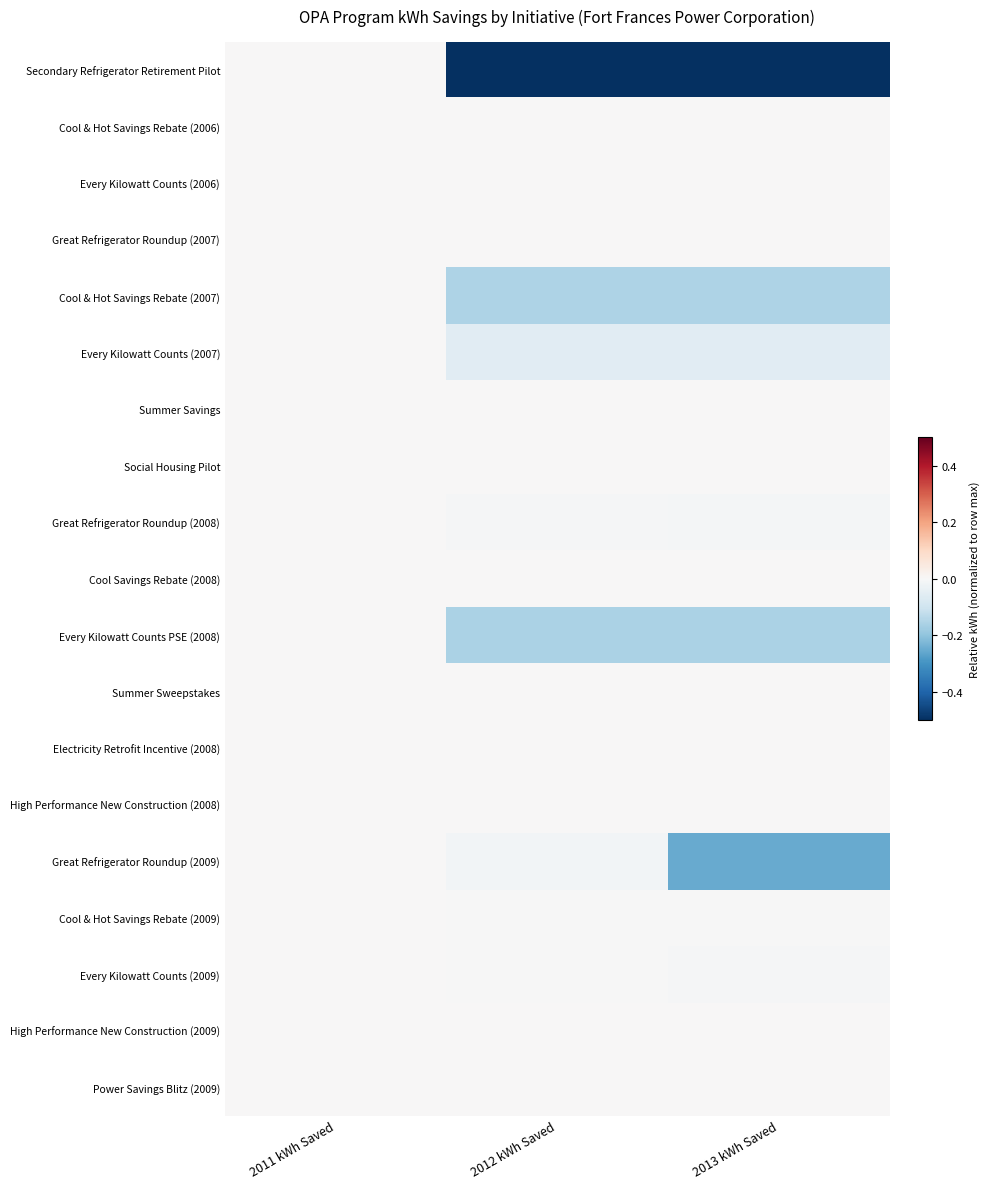

Reading right to left, what are all the values shown in this chart?

Secondary Refrigerator Retirement Pilot: 2013 kWh Saved=-1.0	2012 kWh Saved=-1.0	2011 kWh Saved=0.0
Cool & Hot Savings Rebate (2006): 2013 kWh Saved=0.0	2012 kWh Saved=0.0	2011 kWh Saved=0.0
Every Kilowatt Counts (2006): 2013 kWh Saved=0.0	2012 kWh Saved=0.0	2011 kWh Saved=0.0
Great Refrigerator Roundup (2007): 2013 kWh Saved=0.0	2012 kWh Saved=0.0	2011 kWh Saved=0.0
Cool & Hot Savings Rebate (2007): 2013 kWh Saved=-0.2	2012 kWh Saved=-0.2	2011 kWh Saved=0.0
Every Kilowatt Counts (2007): 2013 kWh Saved=-0.1	2012 kWh Saved=-0.1	2011 kWh Saved=0.0
Summer Savings: 2013 kWh Saved=0.0	2012 kWh Saved=0.0	2011 kWh Saved=0.0
Social Housing Pilot: 2013 kWh Saved=0.0	2012 kWh Saved=0.0	2011 kWh Saved=0.0
Great Refrigerator Roundup (2008): 2013 kWh Saved=-0.0	2012 kWh Saved=-0.0	2011 kWh Saved=0.0
Cool Savings Rebate (2008): 2013 kWh Saved=0.0	2012 kWh Saved=0.0	2011 kWh Saved=0.0
Every Kilowatt Counts PSE (2008): 2013 kWh Saved=-0.2	2012 kWh Saved=-0.2	2011 kWh Saved=0.0
Summer Sweepstakes: 2013 kWh Saved=0.0	2012 kWh Saved=0.0	2011 kWh Saved=0.0
Electricity Retrofit Incentive (2008): 2013 kWh Saved=0.0	2012 kWh Saved=0.0	2011 kWh Saved=0.0
High Performance New Construction (2008): 2013 kWh Saved=0.0	2012 kWh Saved=0.0	2011 kWh Saved=0.0
Great Refrigerator Roundup (2009): 2013 kWh Saved=-0.3	2012 kWh Saved=-0.0	2011 kWh Saved=0.0
Cool & Hot Savings Rebate (2009): 2013 kWh Saved=-0.0	2012 kWh Saved=-0.0	2011 kWh Saved=0.0
Every Kilowatt Counts (2009): 2013 kWh Saved=-0.0	2012 kWh Saved=-0.0	2011 kWh Saved=0.0
High Performance New Construction (2009): 2013 kWh Saved=0.0	2012 kWh Saved=0.0	2011 kWh Saved=0.0
Power Savings Blitz (2009): 2013 kWh Saved=0.0	2012 kWh Saved=0.0	2011 kWh Saved=0.0